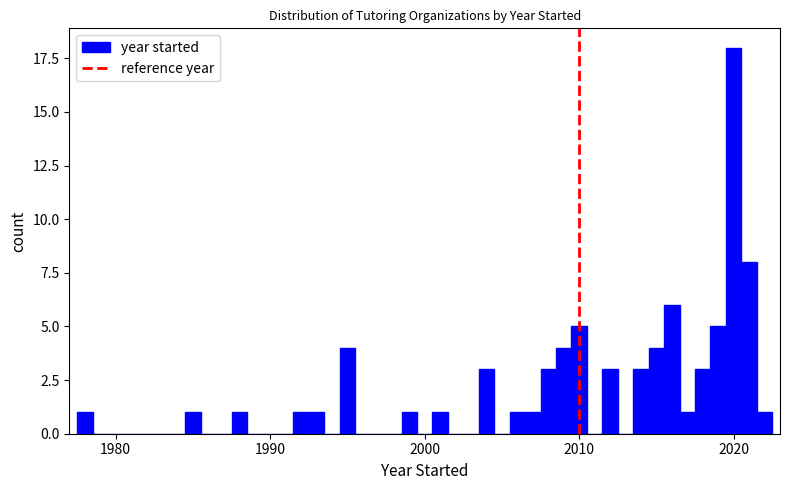

Read against the x-axis, roughly where is the centre of the tallest bar?

2020